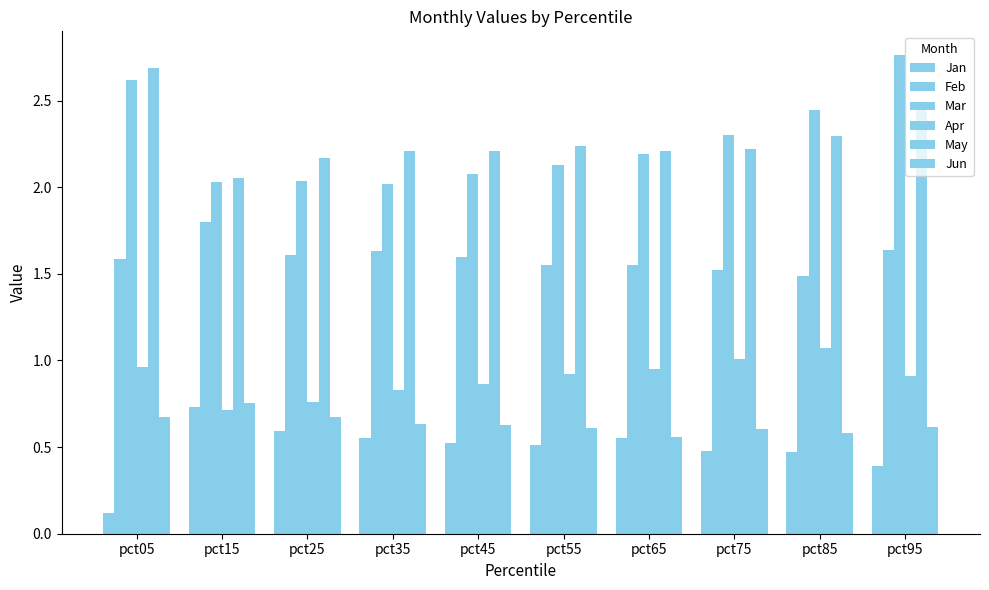

How many distinct data groups are displayed?

6